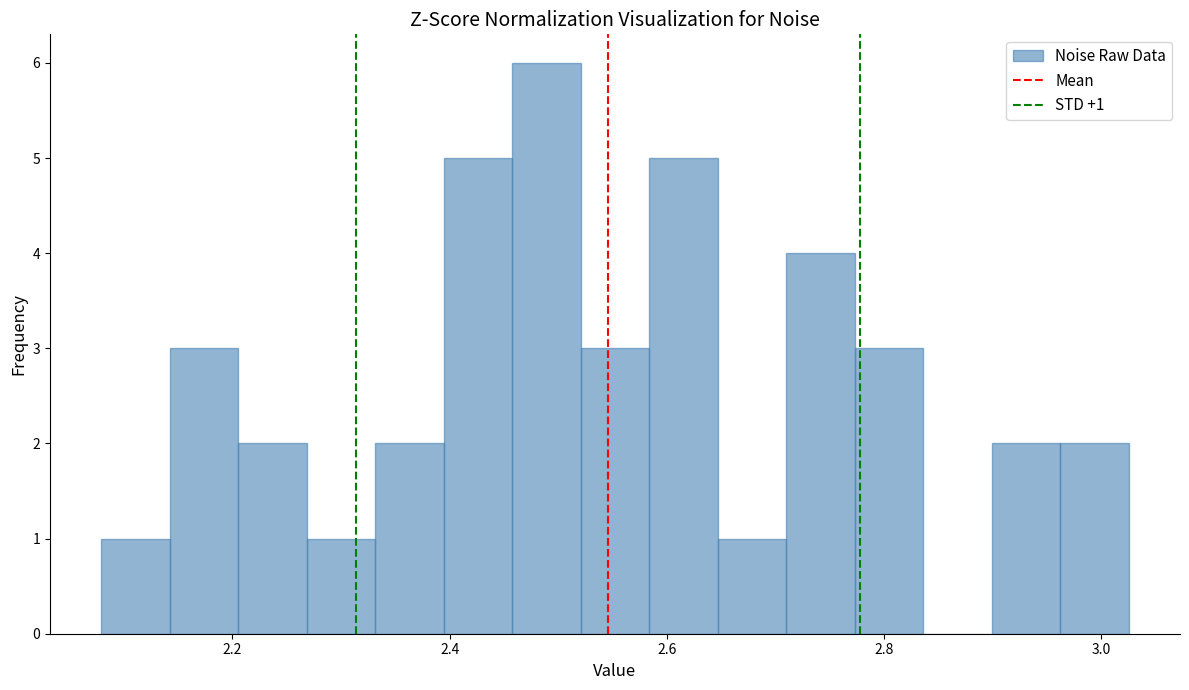

Read against the x-axis, roughly where is the centre of the tallest bar?

2.48